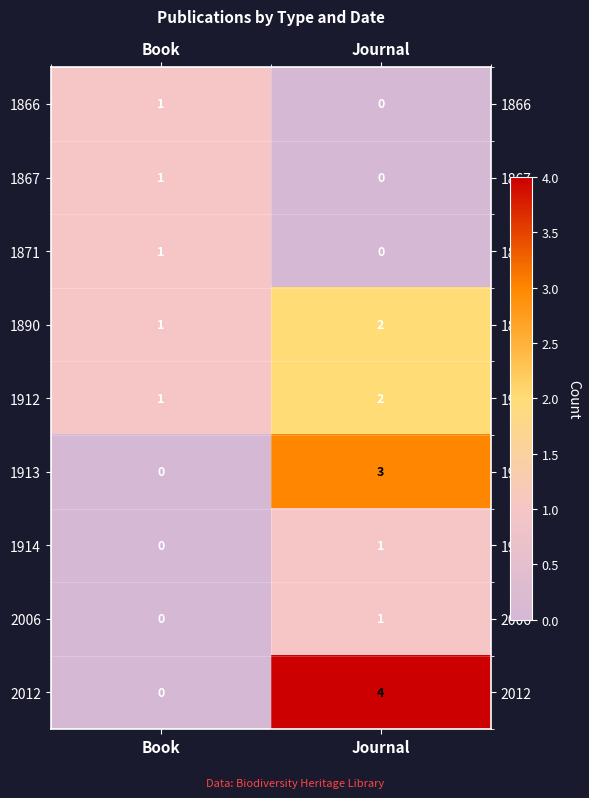

Where is 1914 nearest to the value 0?

Book